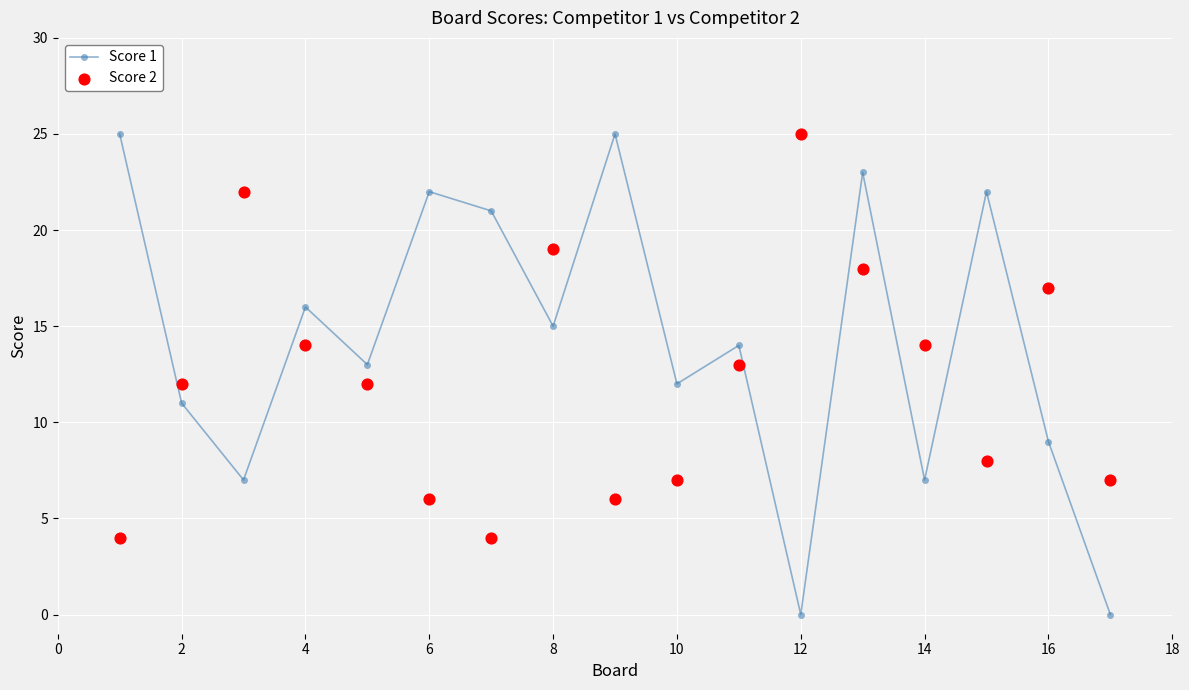

Which series reaches the minimum Y coordinate?

Score 1